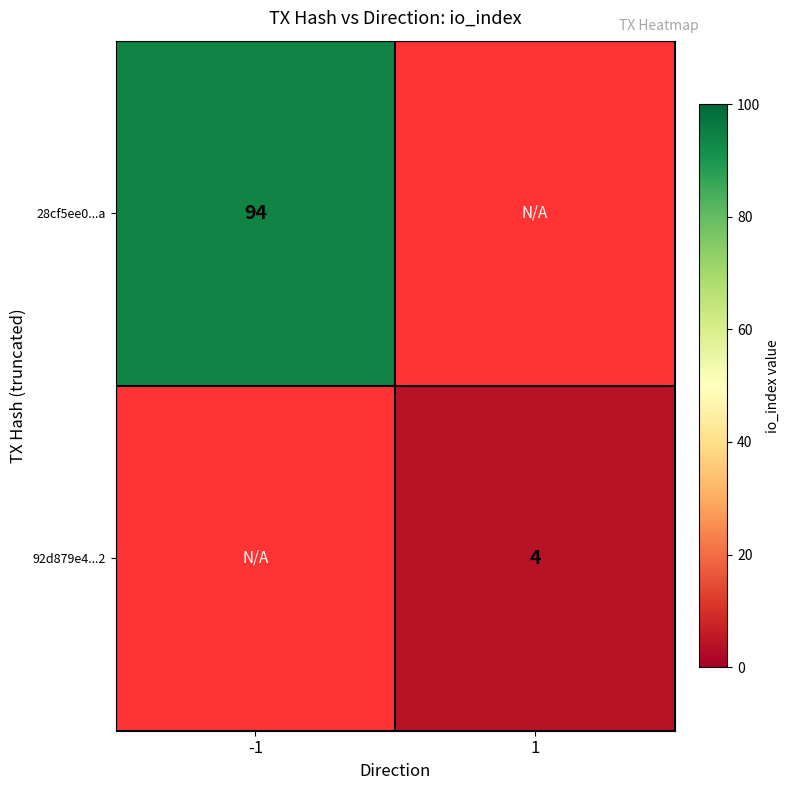

The 28cf5ee0...a series shows 94 at -1. True or false?

True